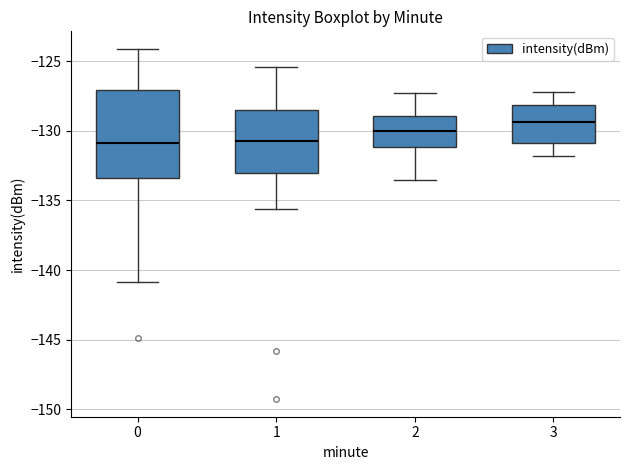

Which box is the tallest, from its lower edge to its upper edge?

0